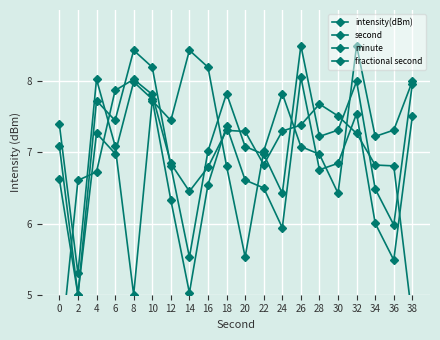

Where do second and minute first cross each other?

6 and 8